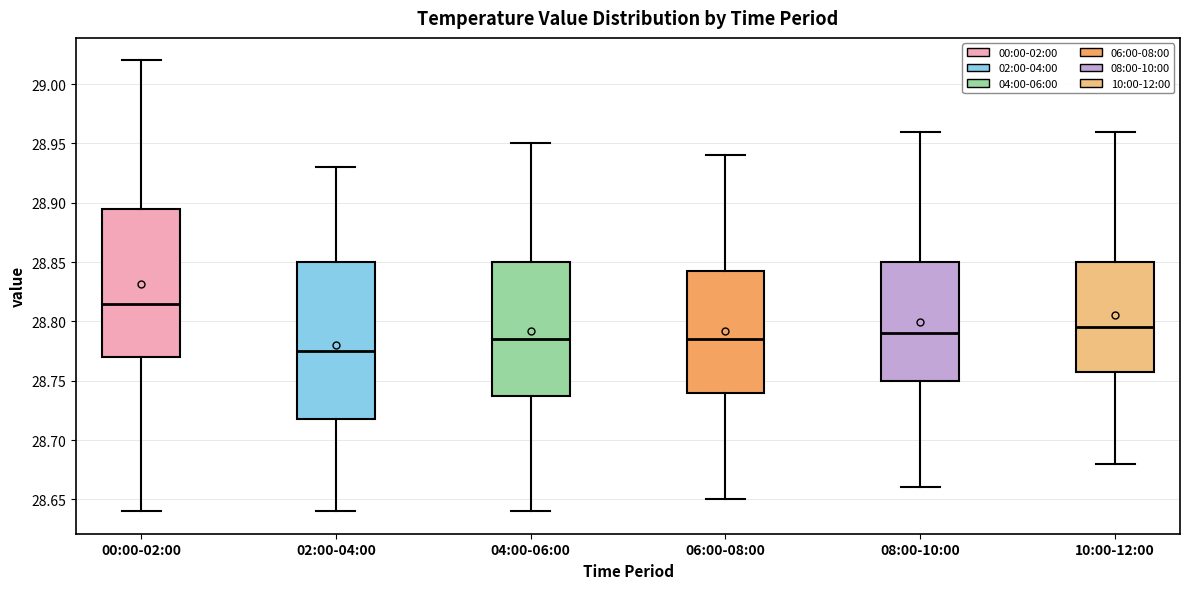

Where does the median line of the box for 08:00-10:00 sit on the y-axis? The values are not printed on the chart, so give them approximately, as read against the axis.

28.790